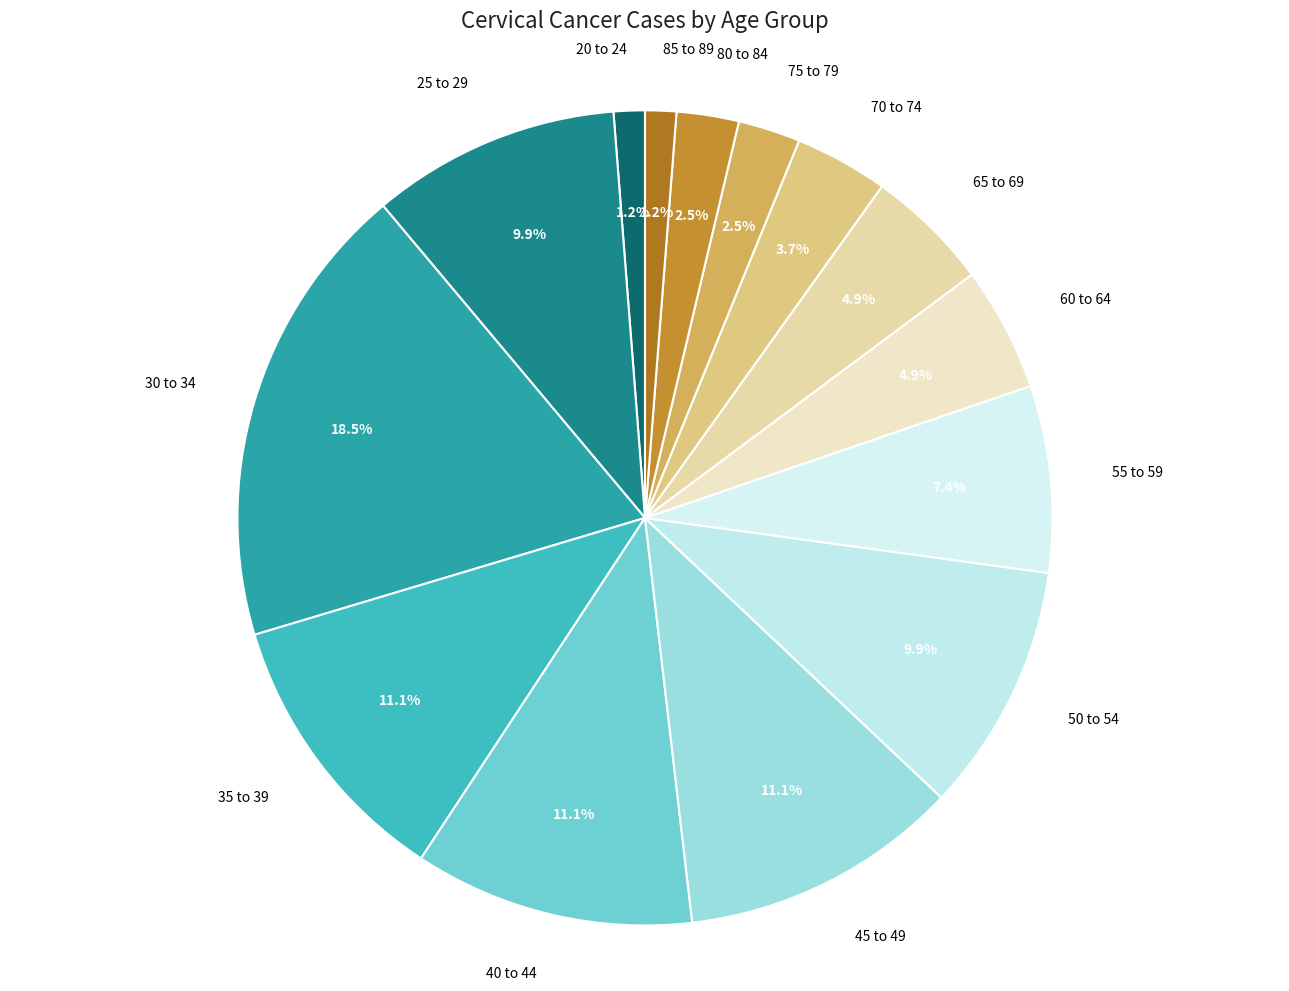

What is the total percentage of 35 to 39 and 25 to 29?

21.0%